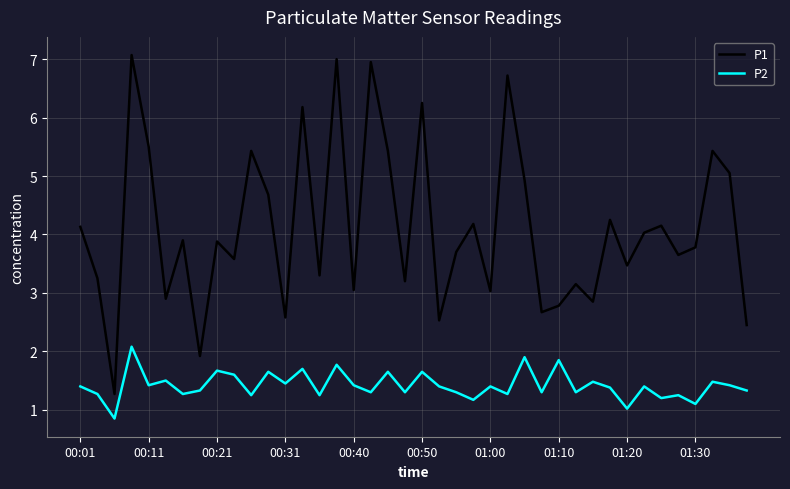

Which series has the largest total across all categories?

P1